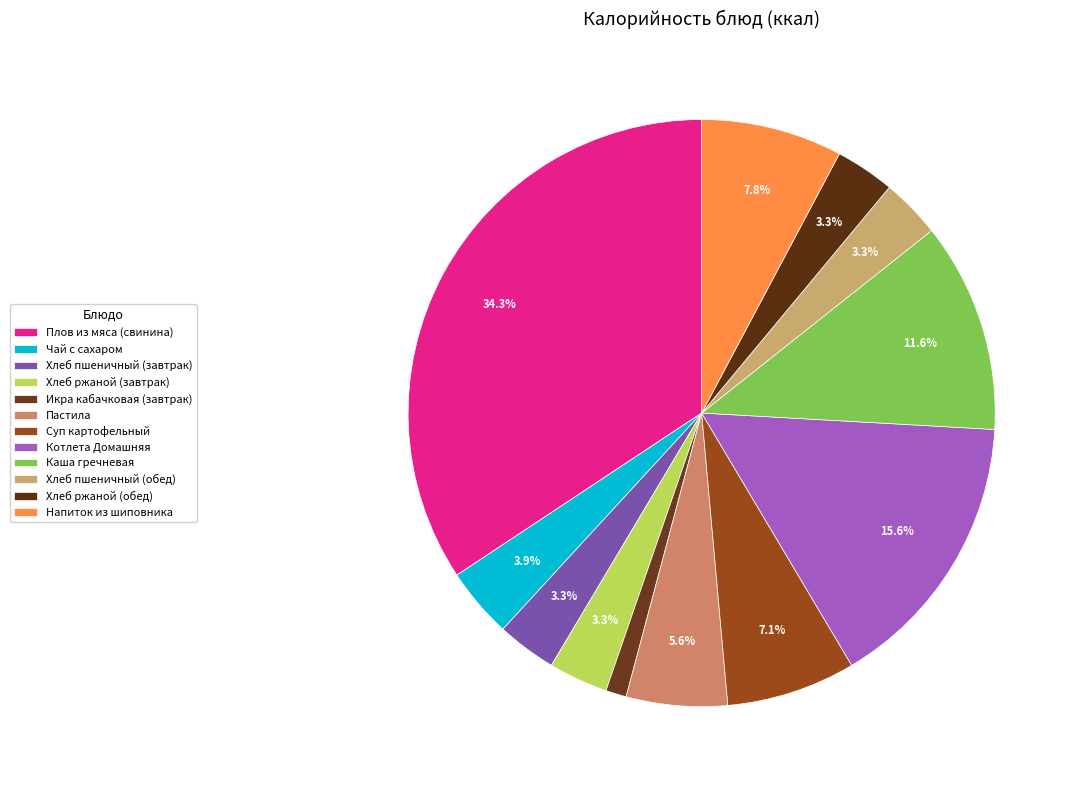

Between Суп картофельный and Хлеб пшеничный (обед), which is larger?

Суп картофельный